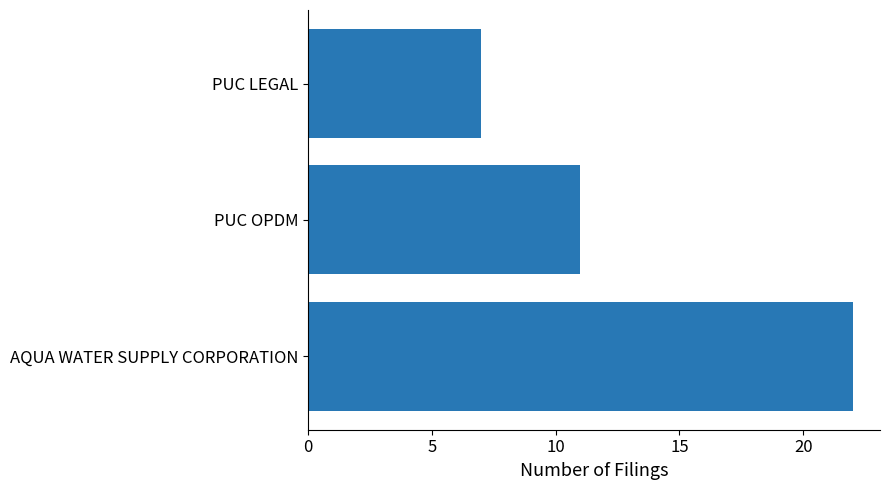

Reading bottom to top, transcribe all the data shown in this chart.

AQUA WATER SUPPLY CORPORATION=22	PUC OPDM=11	PUC LEGAL=7